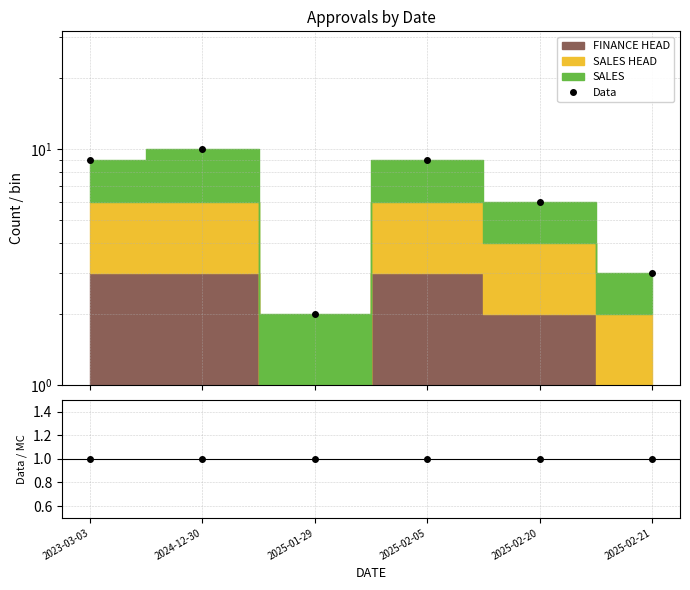

Which category has the highest value across all series?

2024-12-30